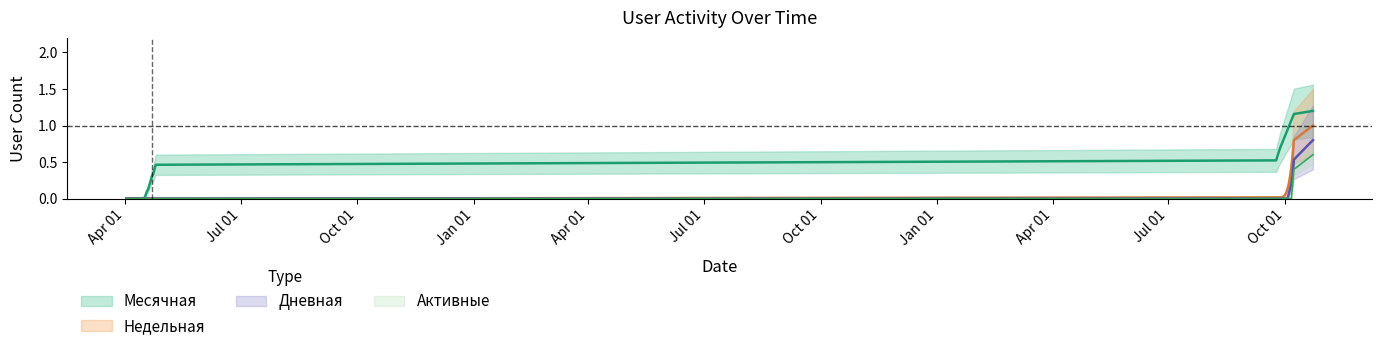

The value of Дневная at 2020-09-24 is 0.3. True or false?

False